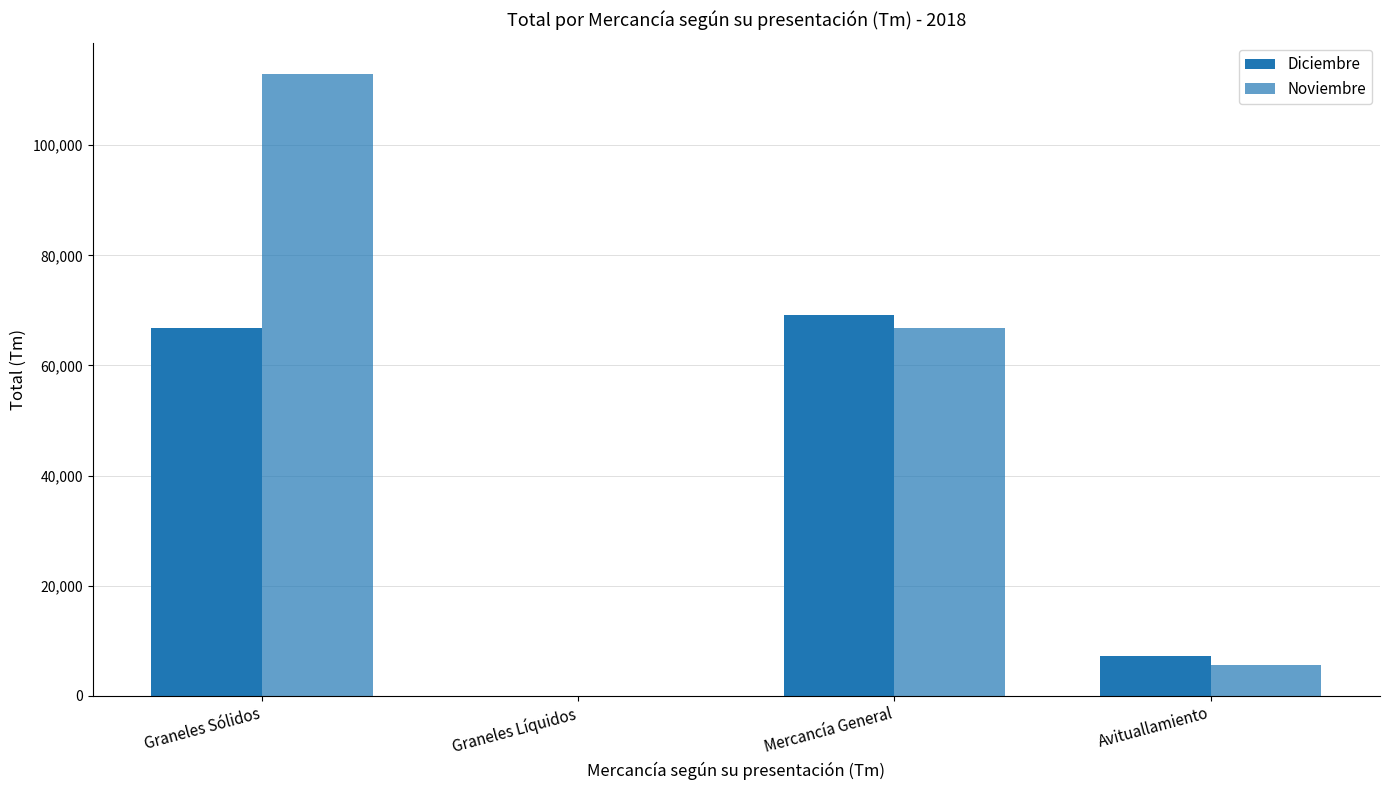

List the series in order of their peak value, highest first.

Noviembre, Diciembre